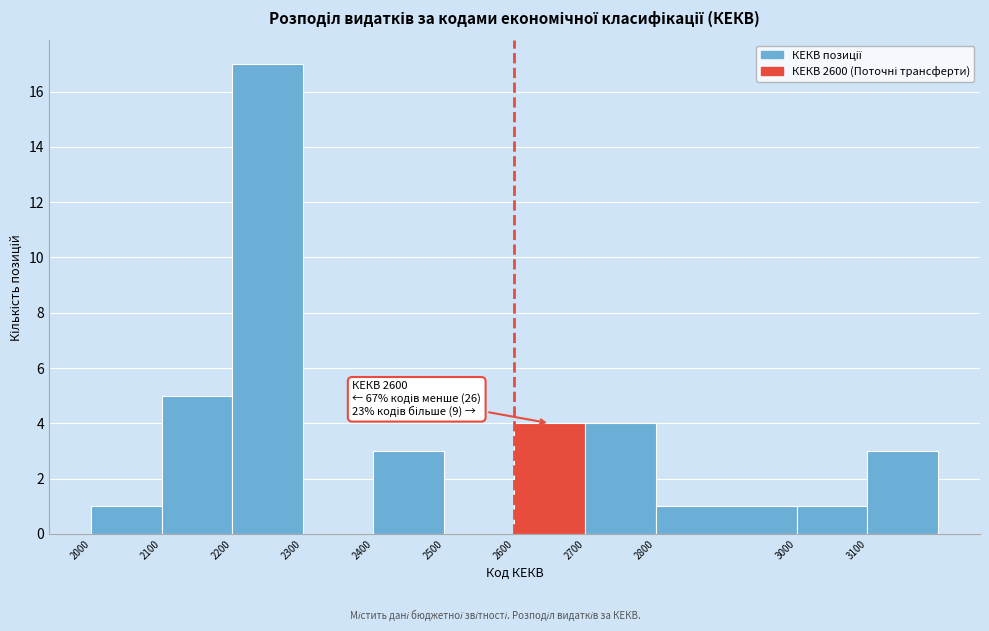

Which range on the x-axis has the tallest bar?

2200 to 2300